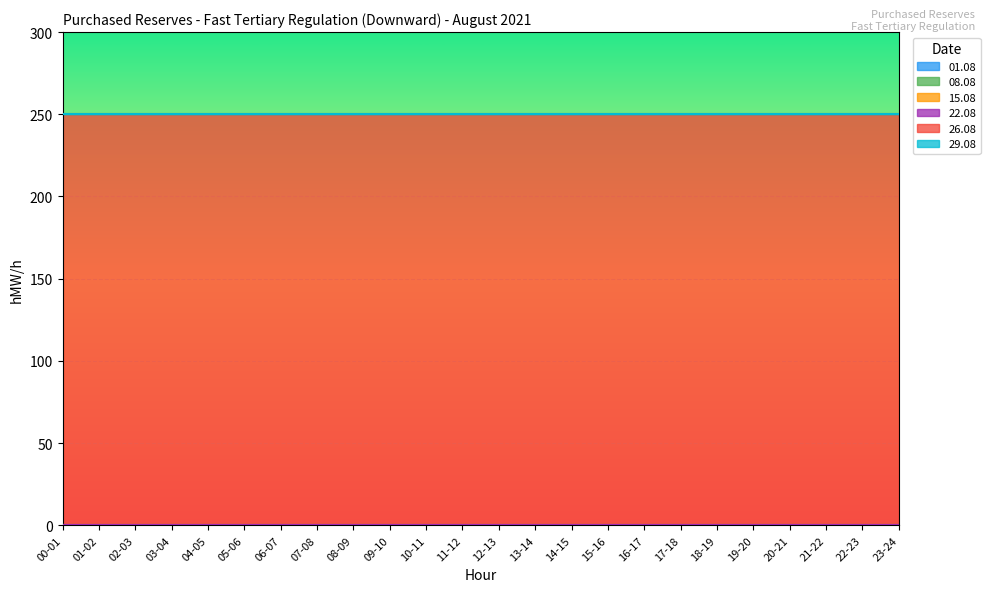

What is the label of the 17th point from the right?

07-08